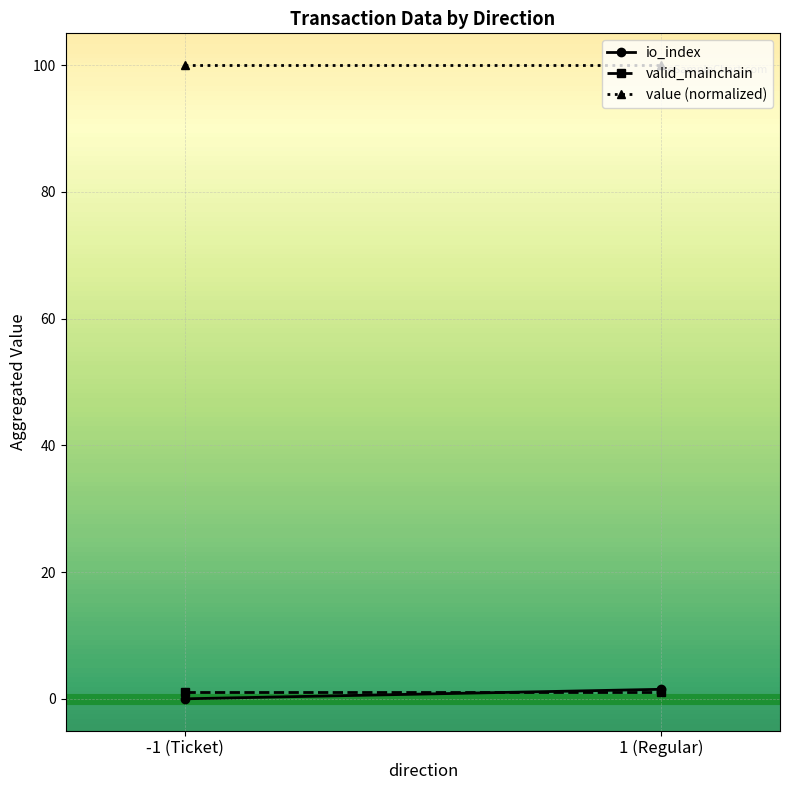

What are all the series names shown in the legend?

io_index, valid_mainchain, value (normalized)